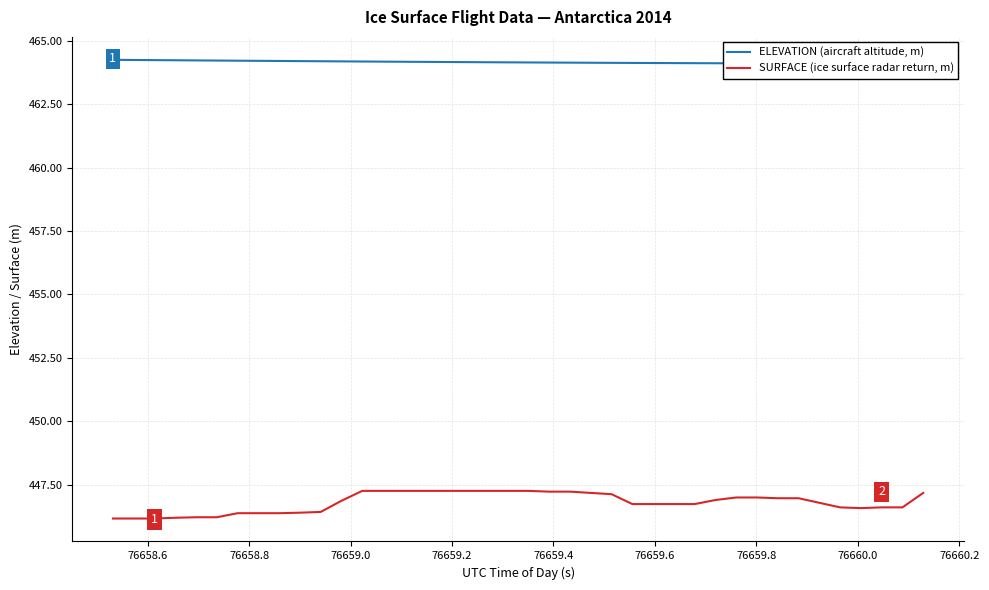

What is the minimum value for SURFACE (ice surface radar return, m)?

446.2